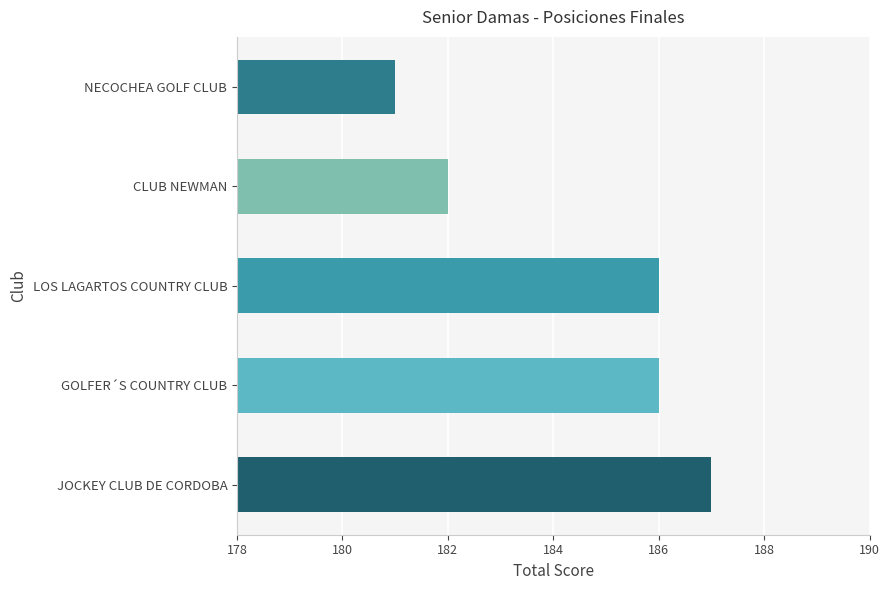

What is the approximate value at NECOCHEA GOLF CLUB?

181